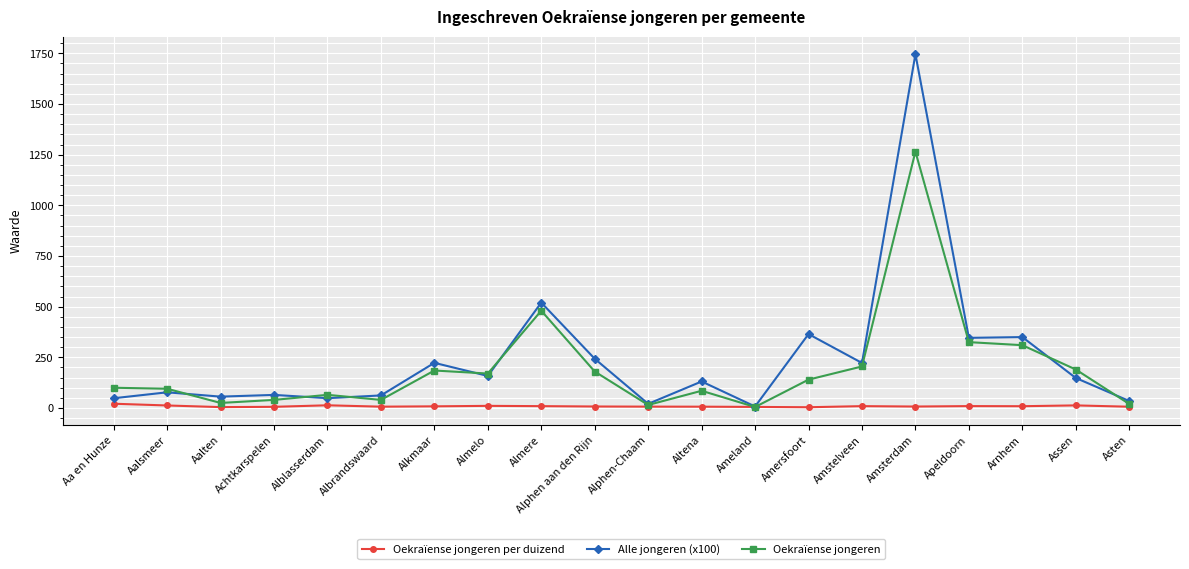

At which label does Oekraïense jongeren first exceed 140?

Alkmaar